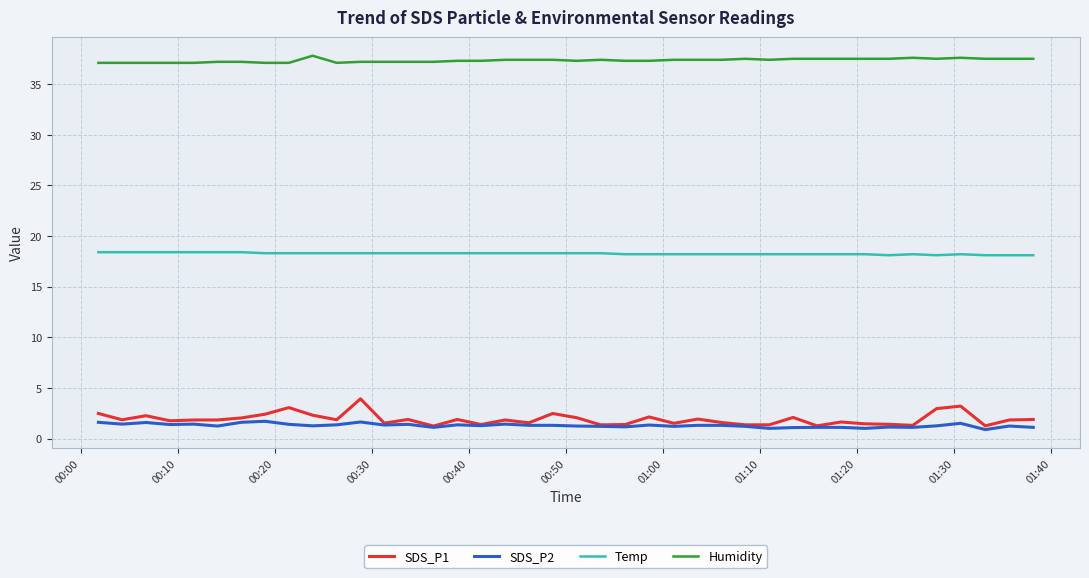

Which series has the largest range (max minus min)?

SDS_P1